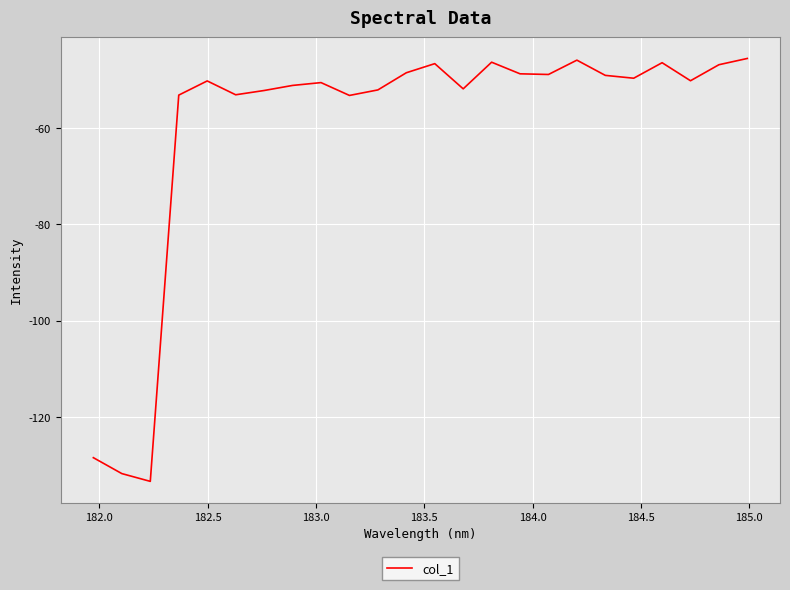

What is the difference between the maximum and minimum values?

87.8